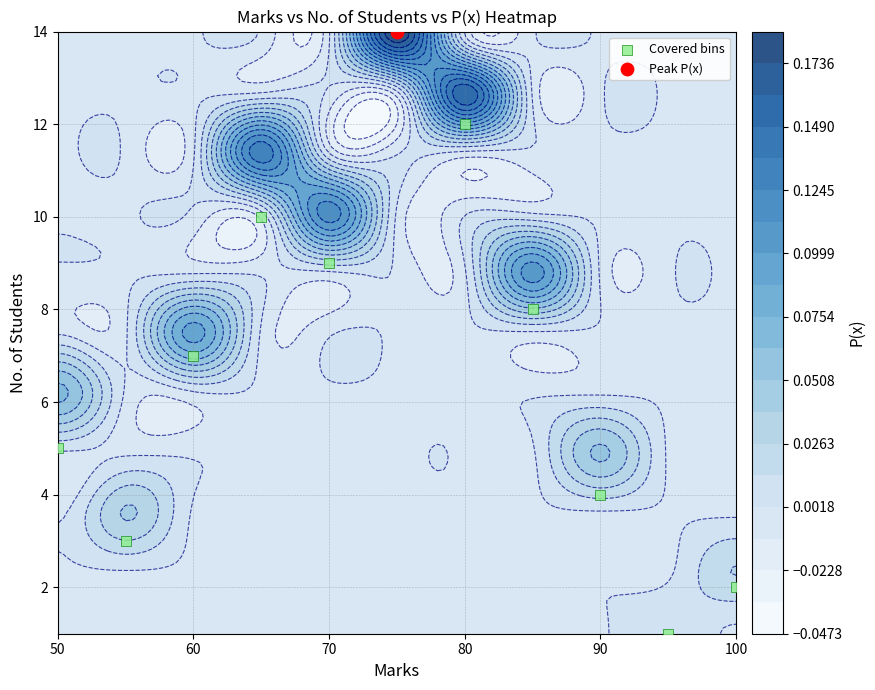

What is the change in value from 70 to 80?

+3